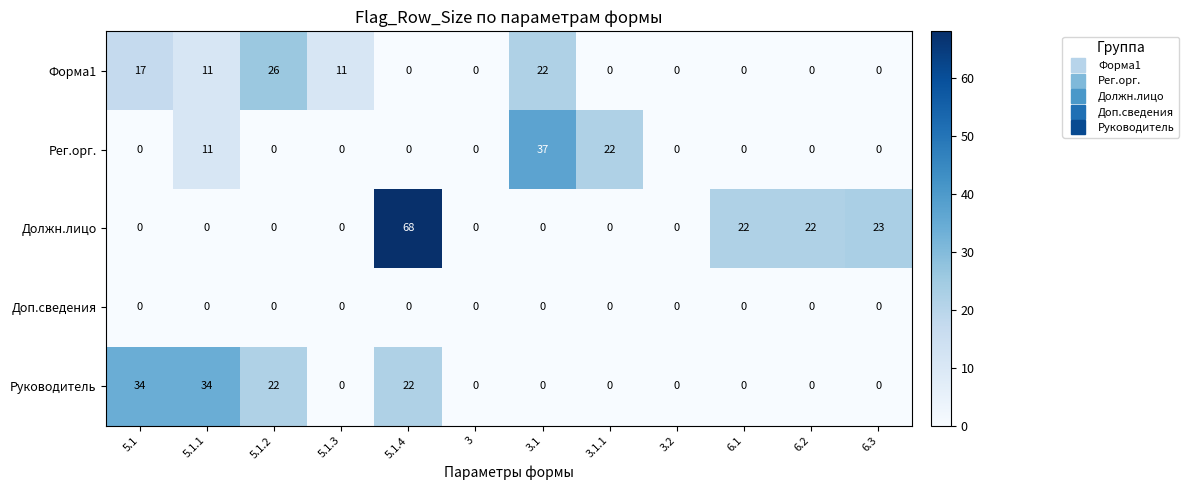

True or false: Руководитель has a value of 17 at 6.1.

False